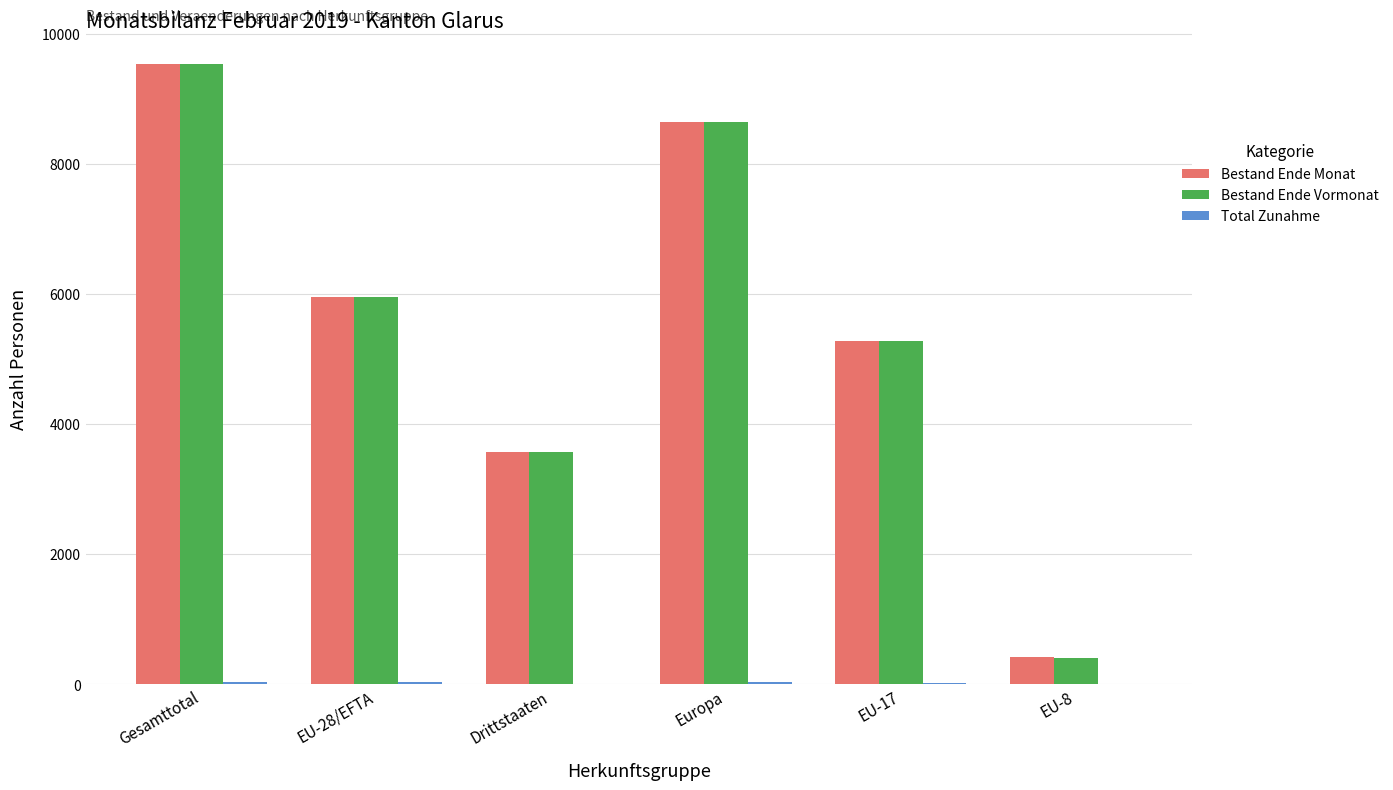

Which label corresponds to the largest value in the chart?

Gesamttotal